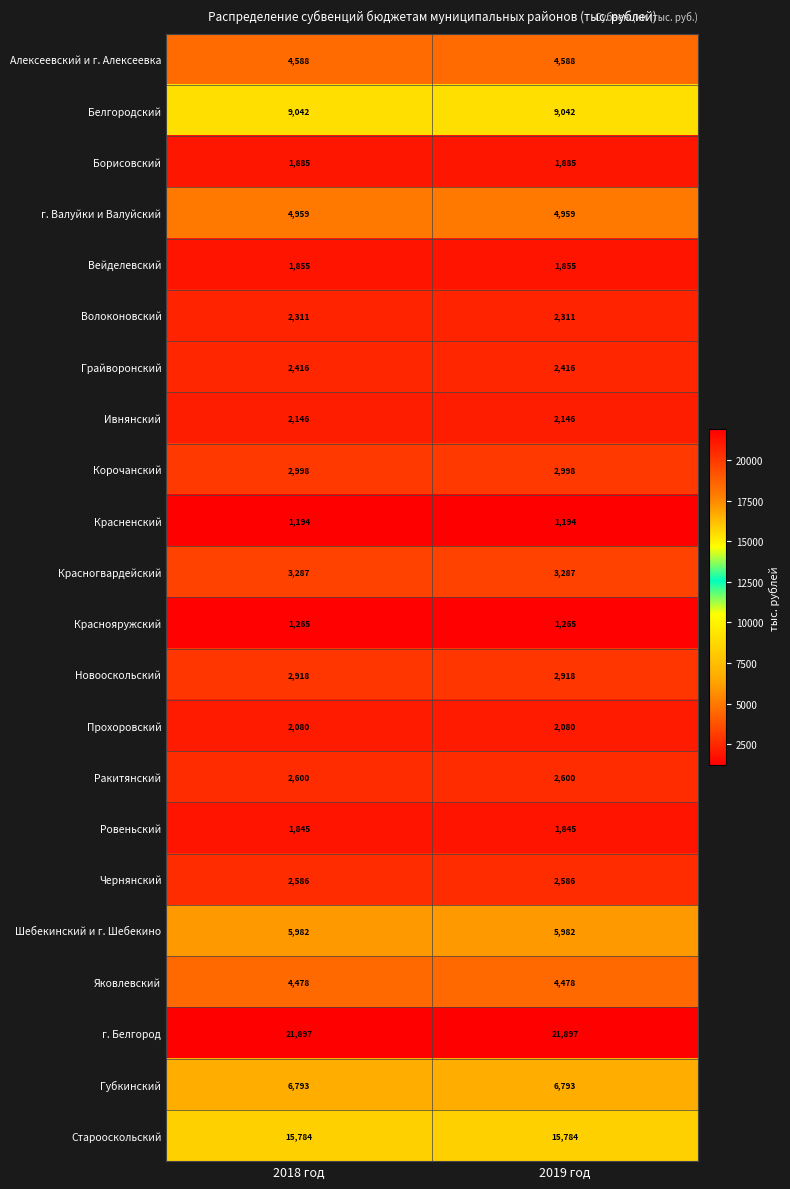

Rank the series by their maximum value, from lowest to highest.

Красненский, Краснояружский, Ровеньский, Вейделевский, Борисовский, Прохоровский, Ивнянский, Волоконовский, Грайворонский, Чернянский, Ракитянский, Новооскольский, Корочанский, Красногвардейский, Яковлевский, Алексеевский и г. Алексеевка, г. Валуйки и Валуйский, Шебекинский и г. Шебекино, Губкинский, Белгородский, Старооскольский, г. Белгород